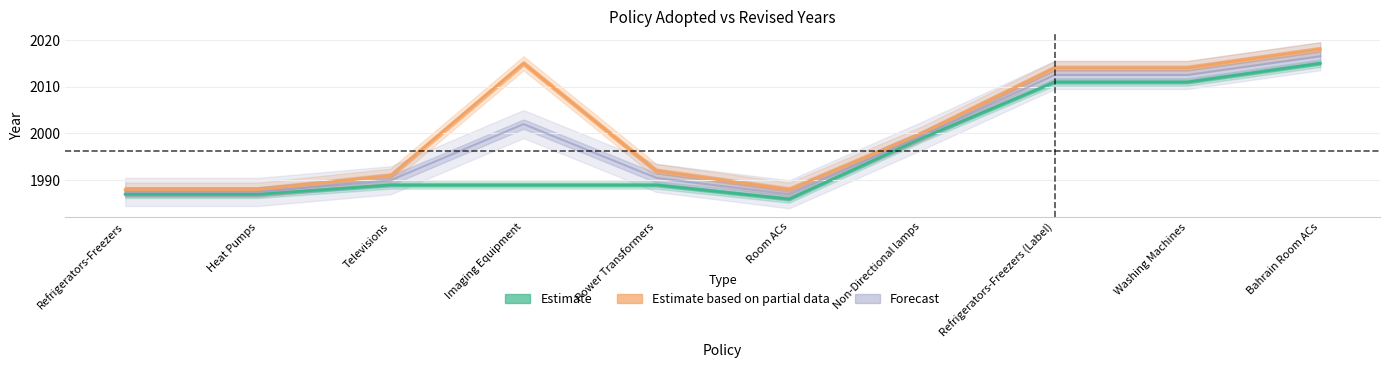

Which series has the largest total across all categories?

Estimate based on partial data